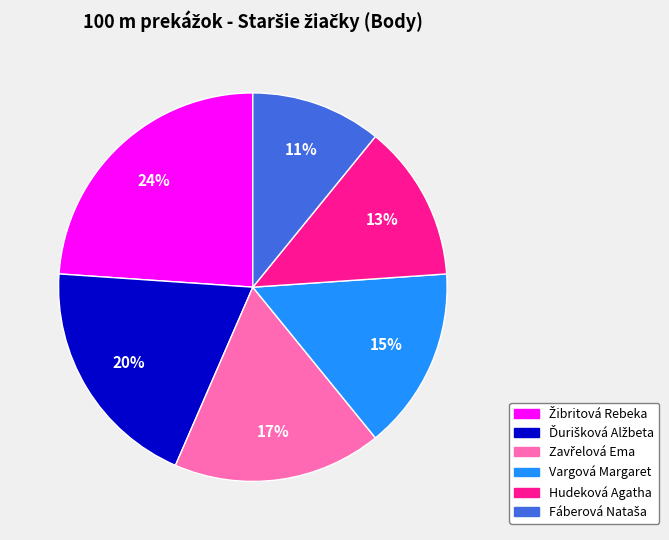

Is it true that Hudeková Agatha is 8% of the pie?

False